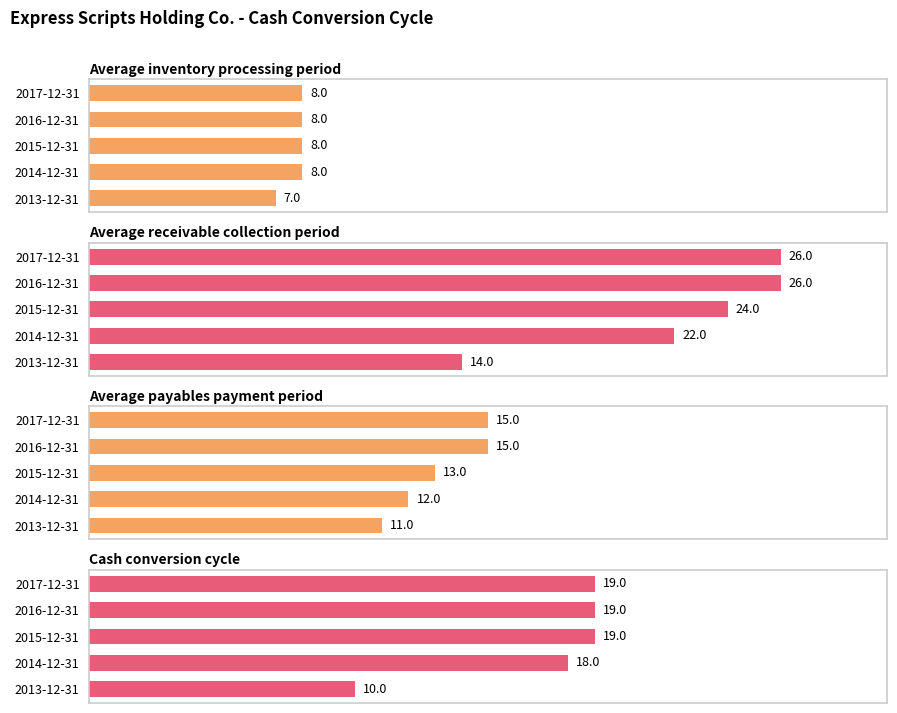

Rank the series at 2017-12-31 from lowest to highest value.

Average inventory processing period, Average payables payment period, Cash conversion cycle, Average receivable collection period